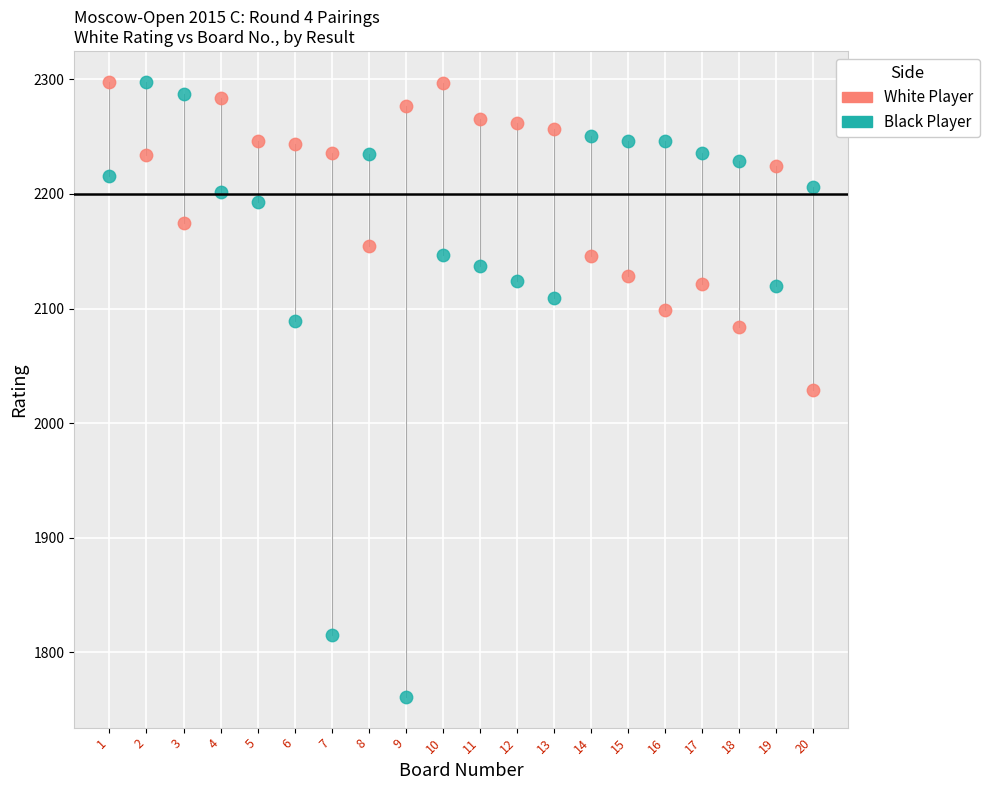

Across all data points, what is the range of Y values (max minus min)?

537